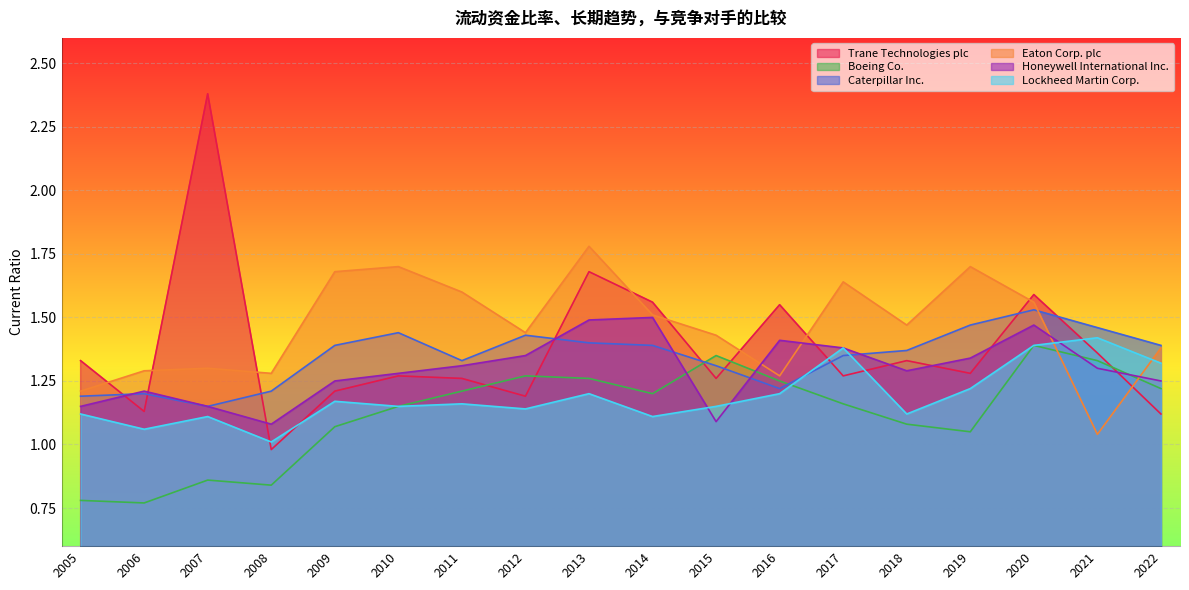

What are all the series names shown in the legend?

Trane Technologies plc, Boeing Co., Caterpillar Inc., Eaton Corp. plc, Honeywell International Inc., Lockheed Martin Corp.